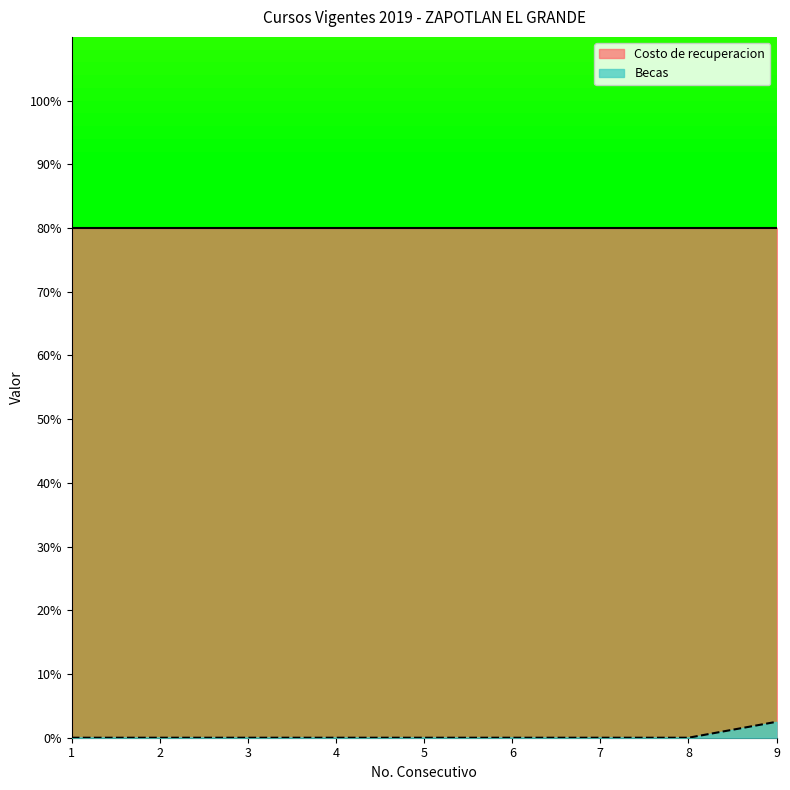

How many data points are above 0?

1